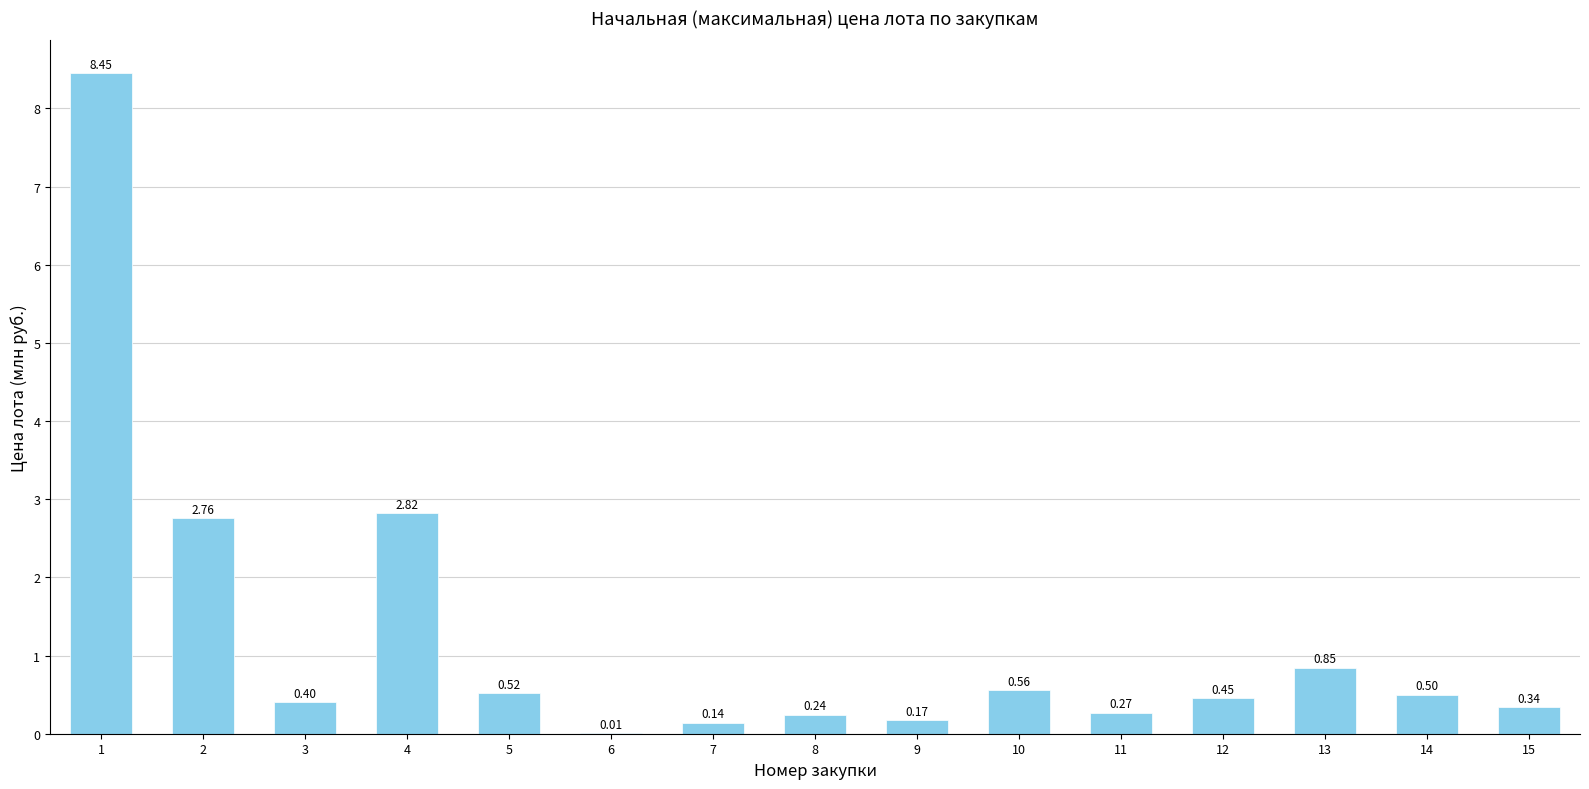

What is the sum of all values?

18.5